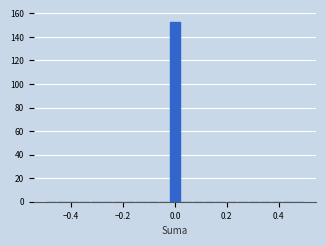

Read against the x-axis, roughly where is the centre of the tallest bar?

0.00